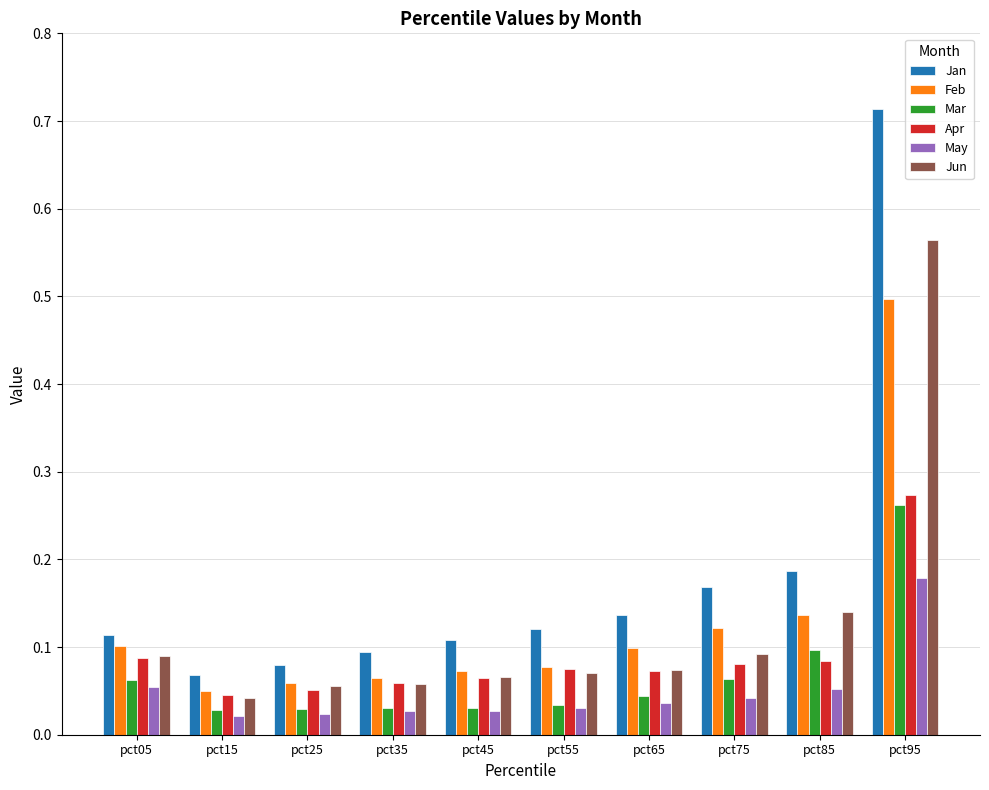

At how many categories does at least one series exceed 0?

10